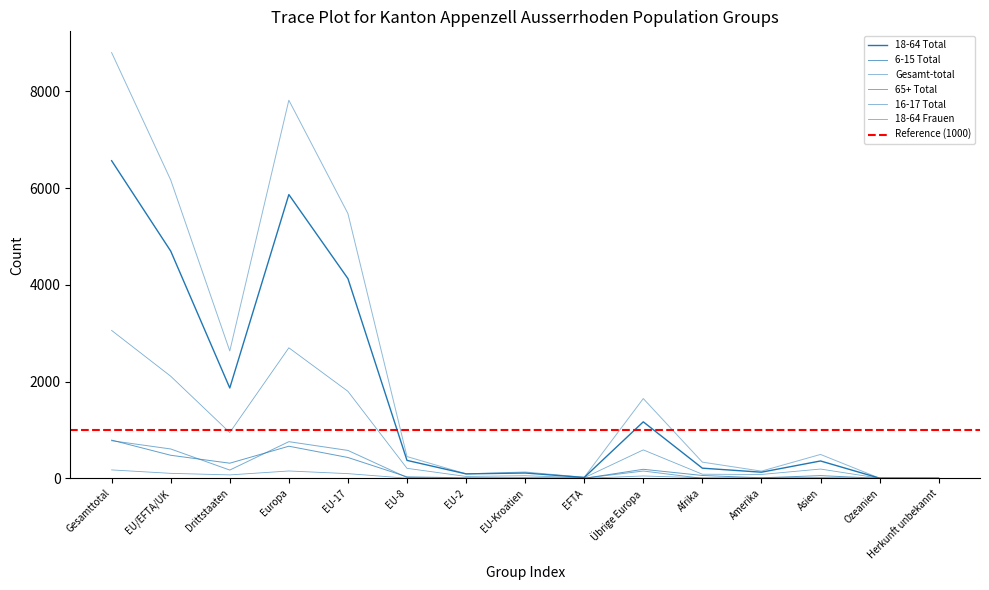

Is this an area chart (filled region under the line)?

No